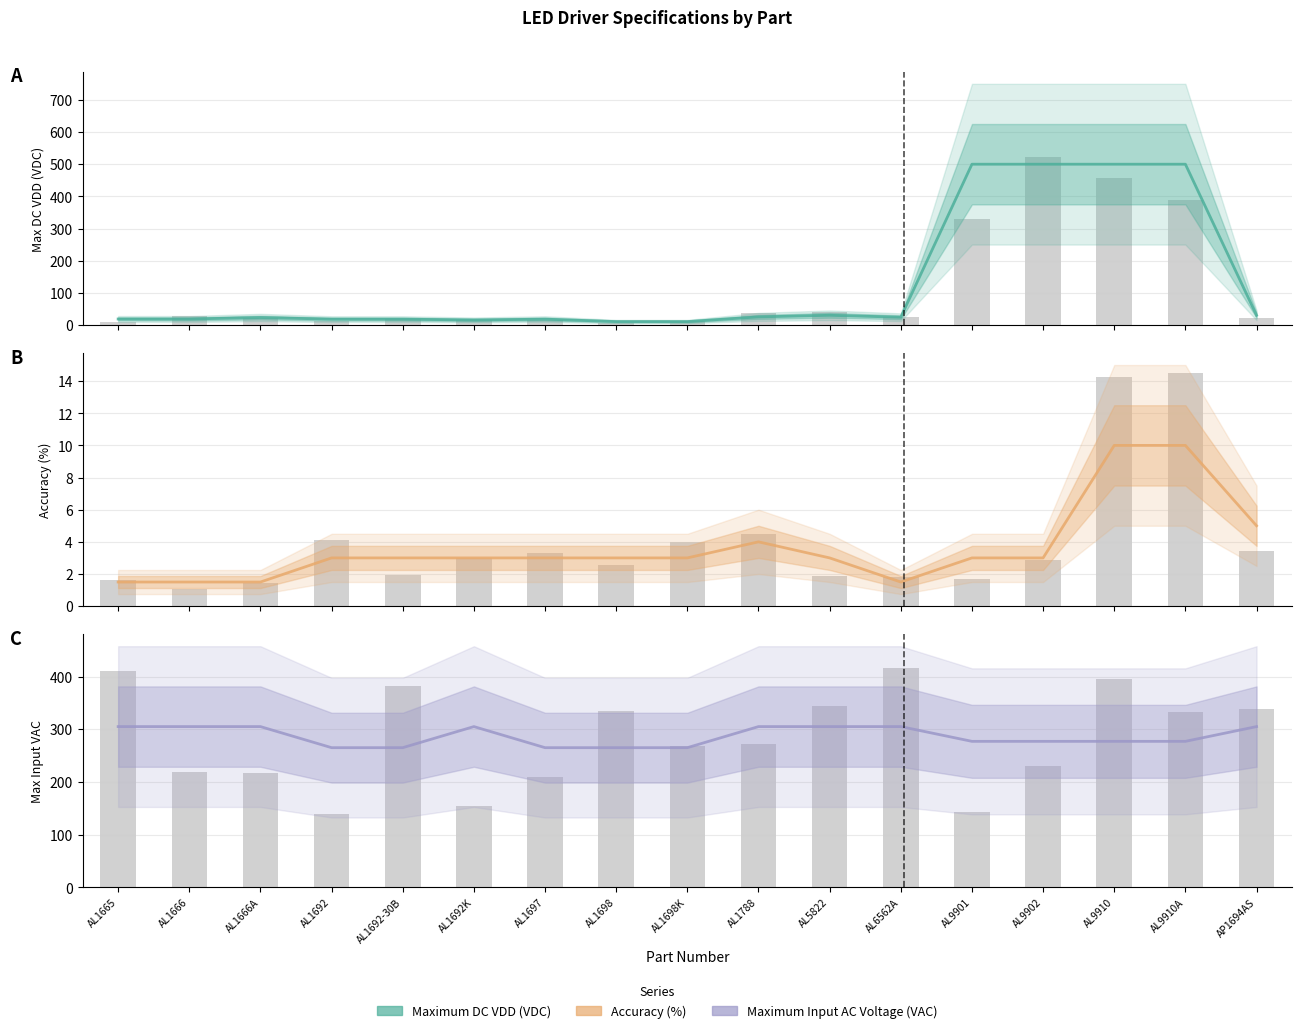

Reading left to right, what are all the values shown in this chart?

Maximum DC VDD (VDC): 18.5	18.5	23.0	18.0	18.0	15.4	18.0	10.5	10.5	25.0	30.0	24.0	500.0	500.0	500.0	500.0	30.0
Accuracy (%): 1.5	1.5	1.5	3.0	3.0	3.0	3.0	3.0	3.0	4.0	3.0	1.5	3.0	3.0	10.0	10.0	5.0
Maximum Input AC Voltage (VAC): 305.0	305.0	305.0	265.0	265.0	305.0	265.0	265.0	265.0	305.0	305.0	305.0	277.0	277.0	277.0	277.0	305.0